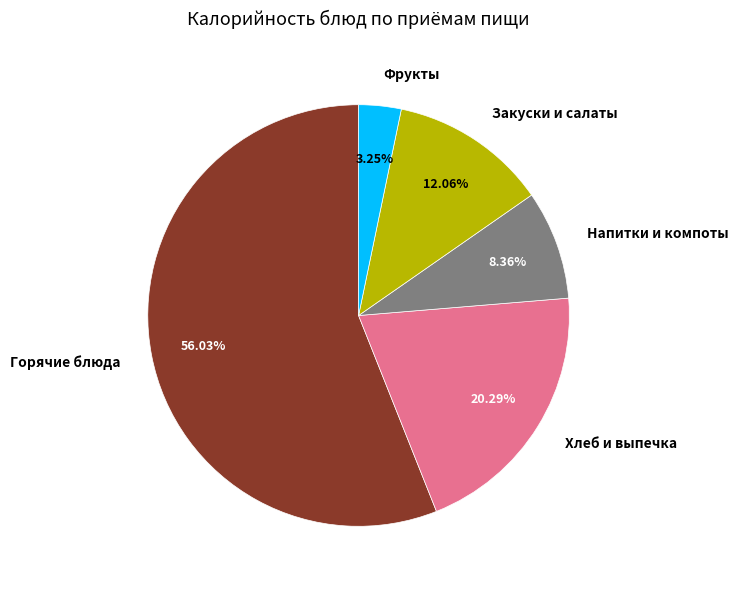

Is there any slice that represents more than half of the pie?

Yes